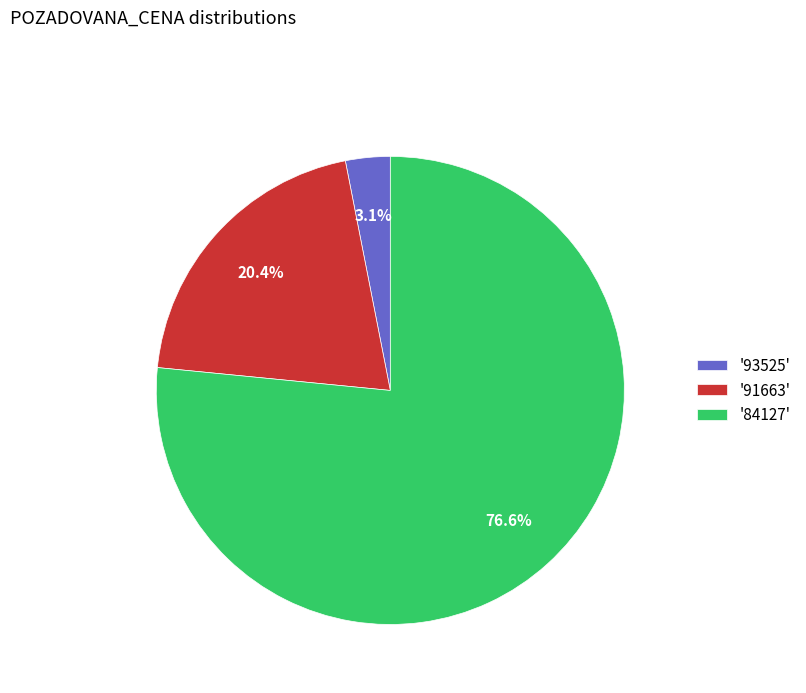

Rank the categories by value from lowest to highest.

'93525', '91663', '84127'